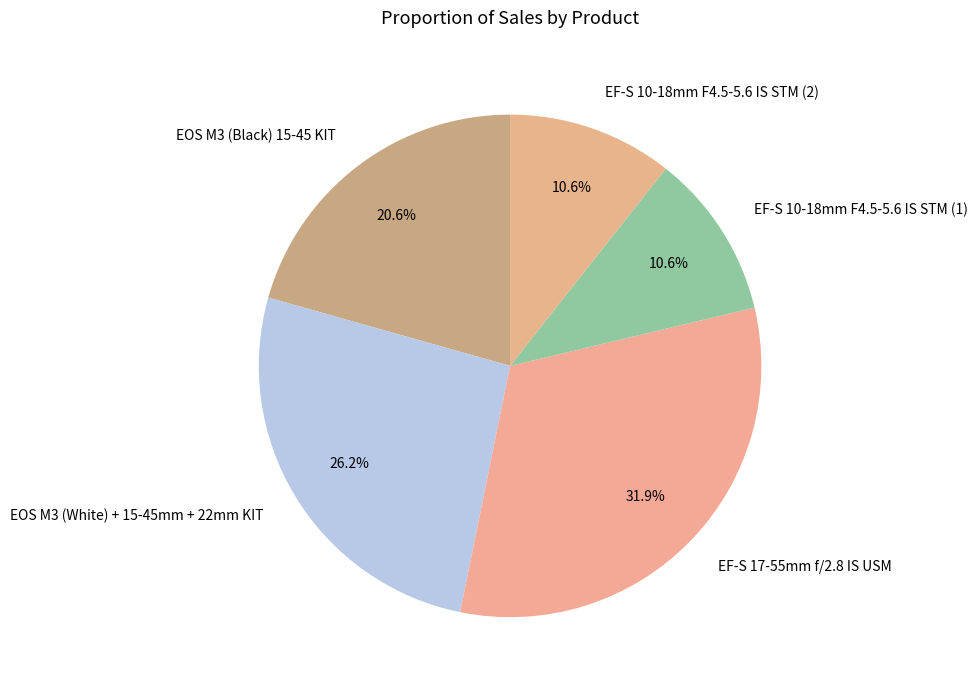

To the nearest percent, what percentage of the pie is EOS M3 (White) + 15-45mm + 22mm KIT?

26%